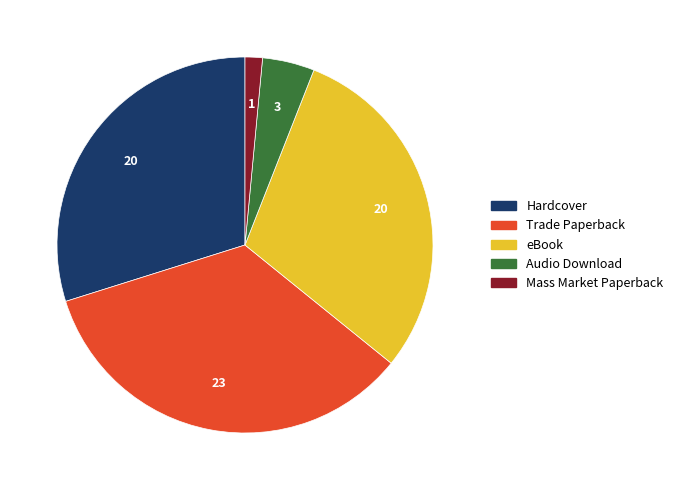

Which has a higher value, Mass Market Paperback or Hardcover?

Hardcover